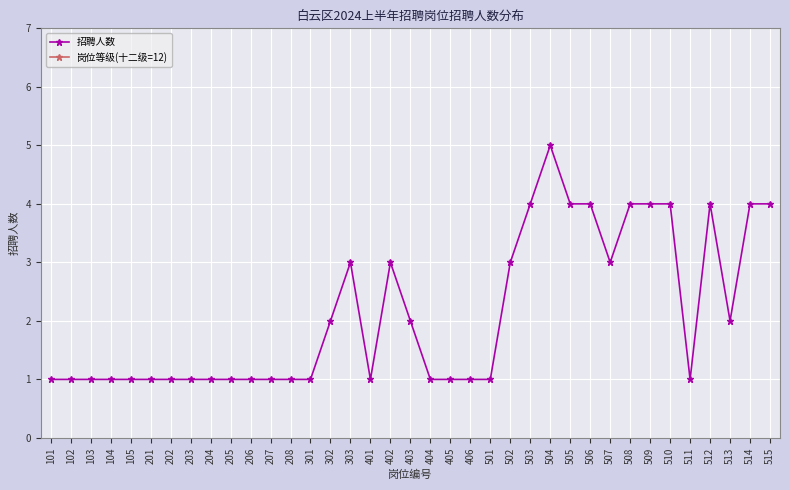

List the series in order of their overall mean, lowest first.

招聘人数, 岗位等级(十二级=12)